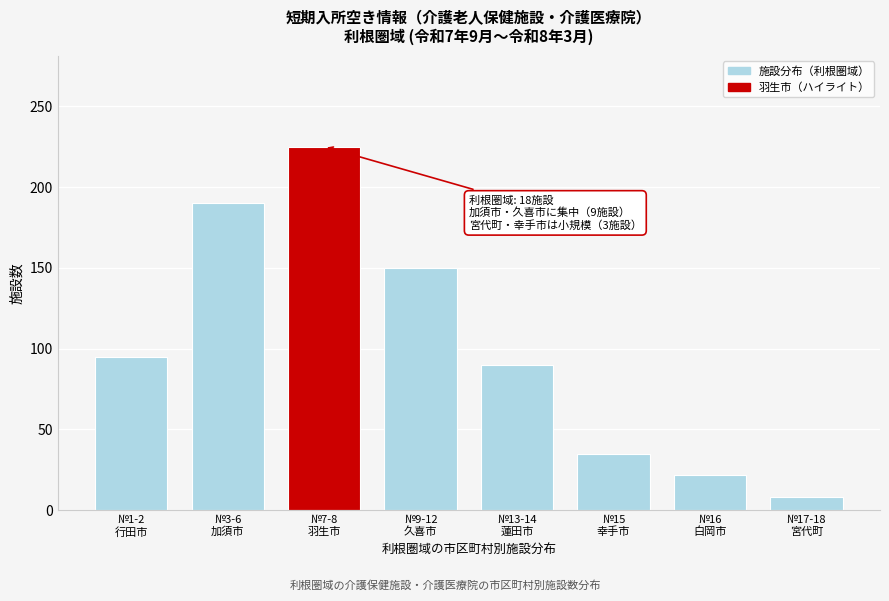

Reading left to right, transcribe all the data shown in this chart.

95	190	225	150	90	35	22	8